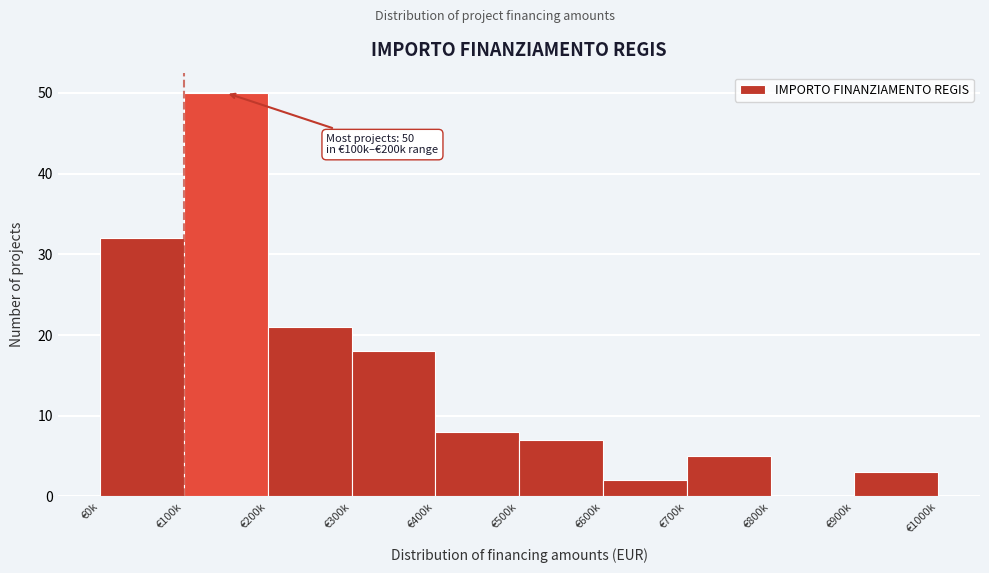

Reading left to right, what are all the values shown in this chart?

€0k=32	€100k=50	€200k=21	€300k=18	€400k=8	€500k=7	€600k=2	€700k=5	€800k=0	€900k=3